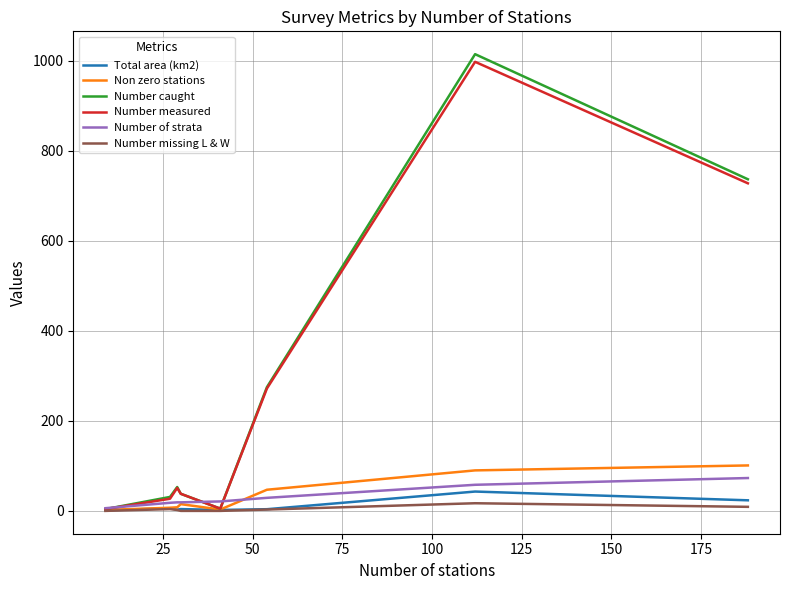

How many interior local valleys does the Number caught series have?

1